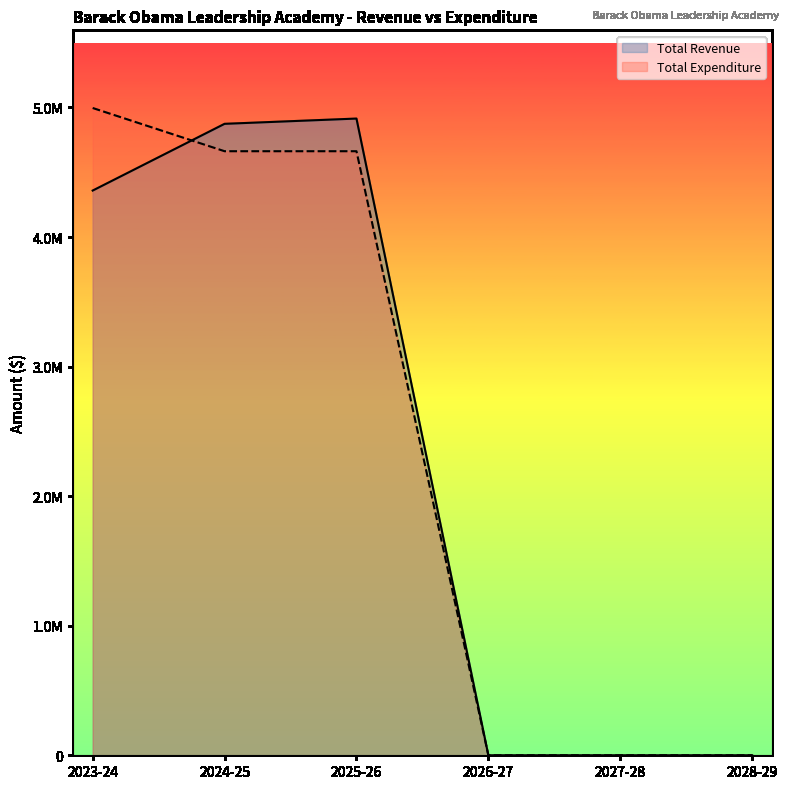

What position from the left is 2023-24?

1